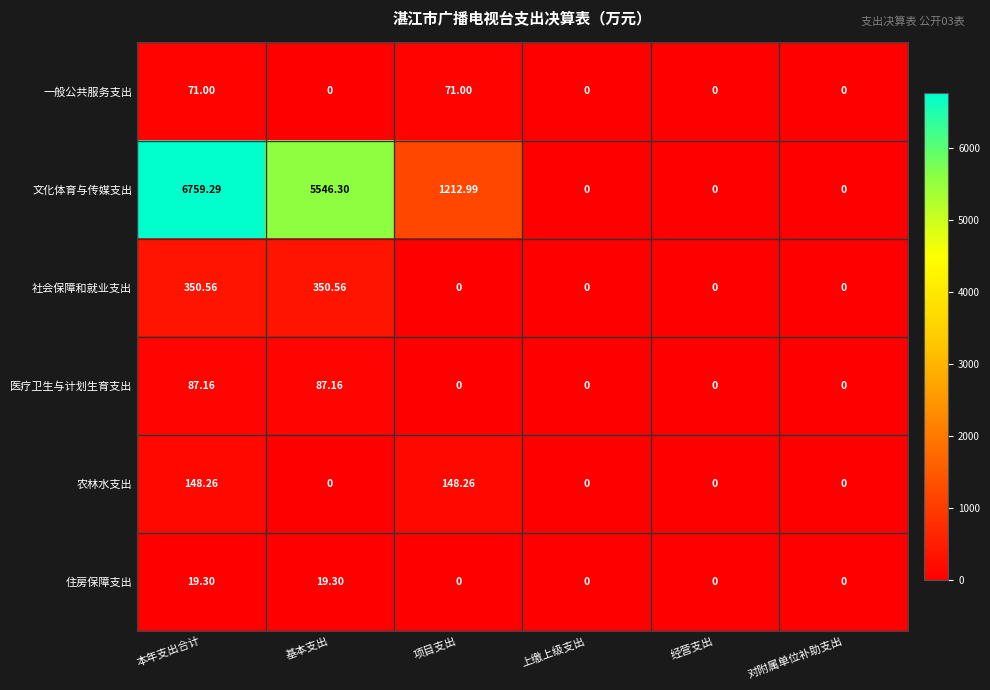

Count the number of data series in this chart.

6